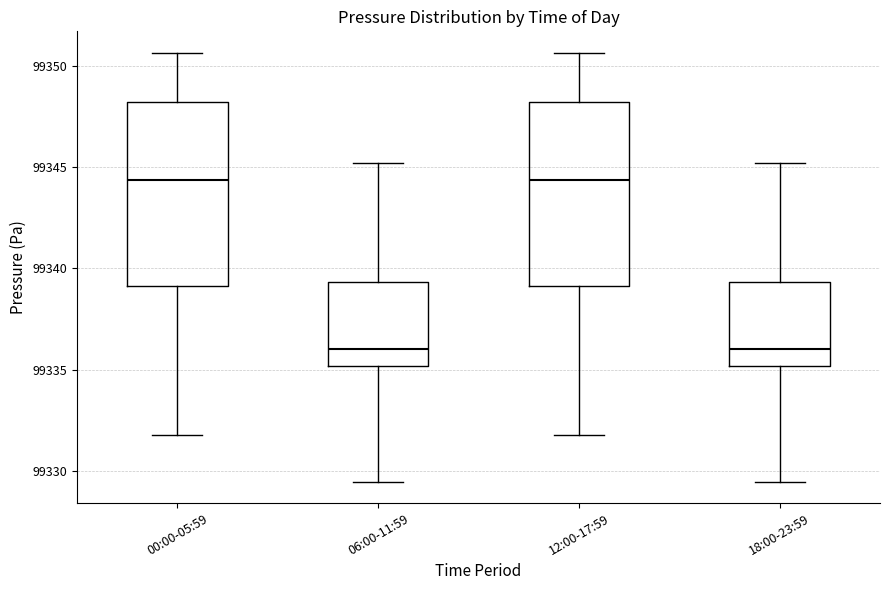

Where does the median line of the box for 06:00-11:59 sit on the y-axis? The values are not printed on the chart, so give them approximately, as read against the axis.

99336.0